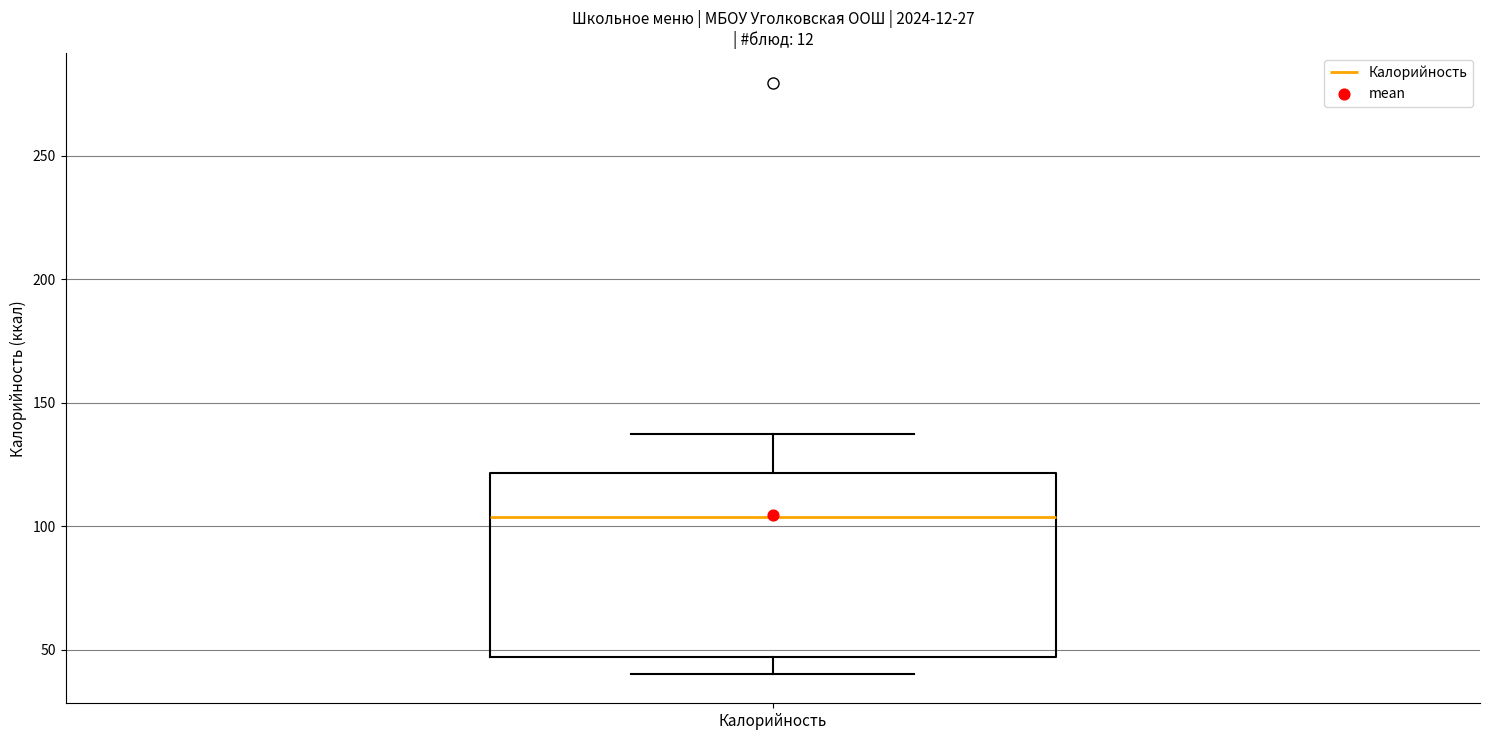

Where does the median line of the box for Калорийность sit on the y-axis? The values are not printed on the chart, so give them approximately, as read against the axis.

105